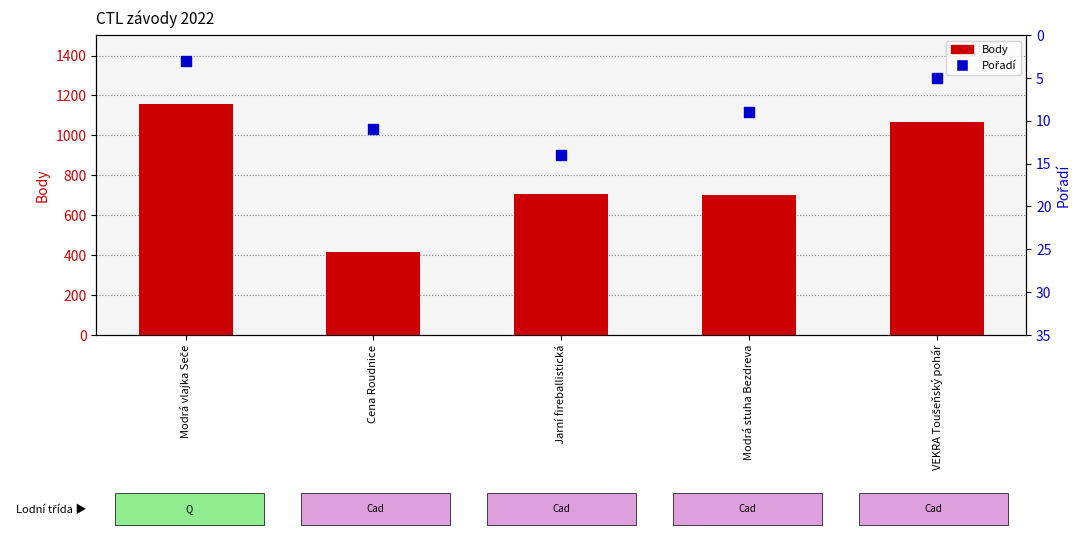

Which series reaches the maximum Y coordinate?

Body